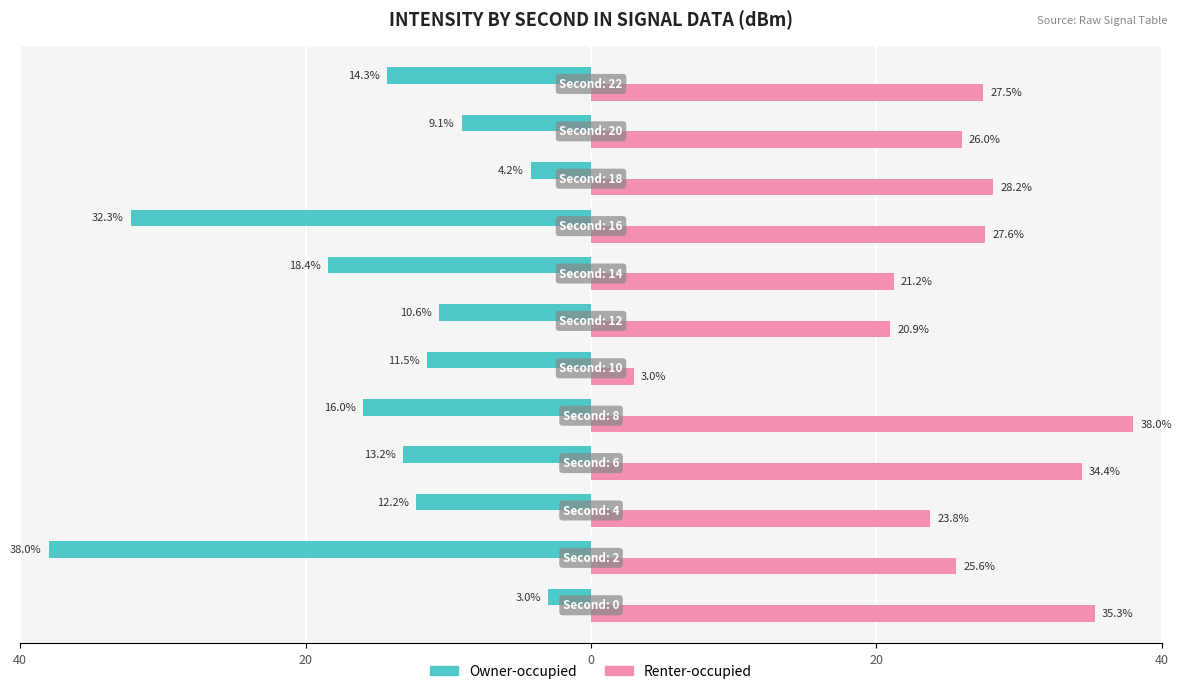

Reading right to left, transcribe all the data shown in this chart.

Owner-occupied: -14.3	-9.1	-4.2	-32.3	-18.4	-10.6	-11.5	-16.0	-13.2	-12.2	-38.0	-3.0
Renter-occupied: 27.5	26.0	28.2	27.6	21.2	20.9	3.0	38.0	34.4	23.8	25.6	35.3